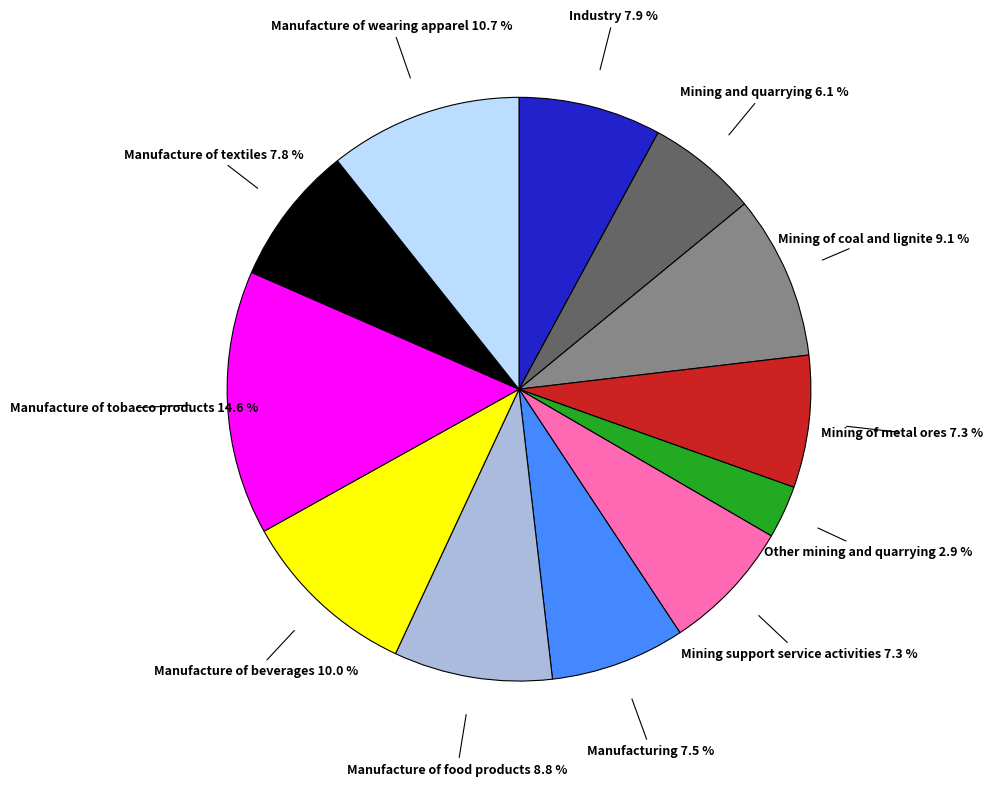

How many slices are in this pie chart?

12